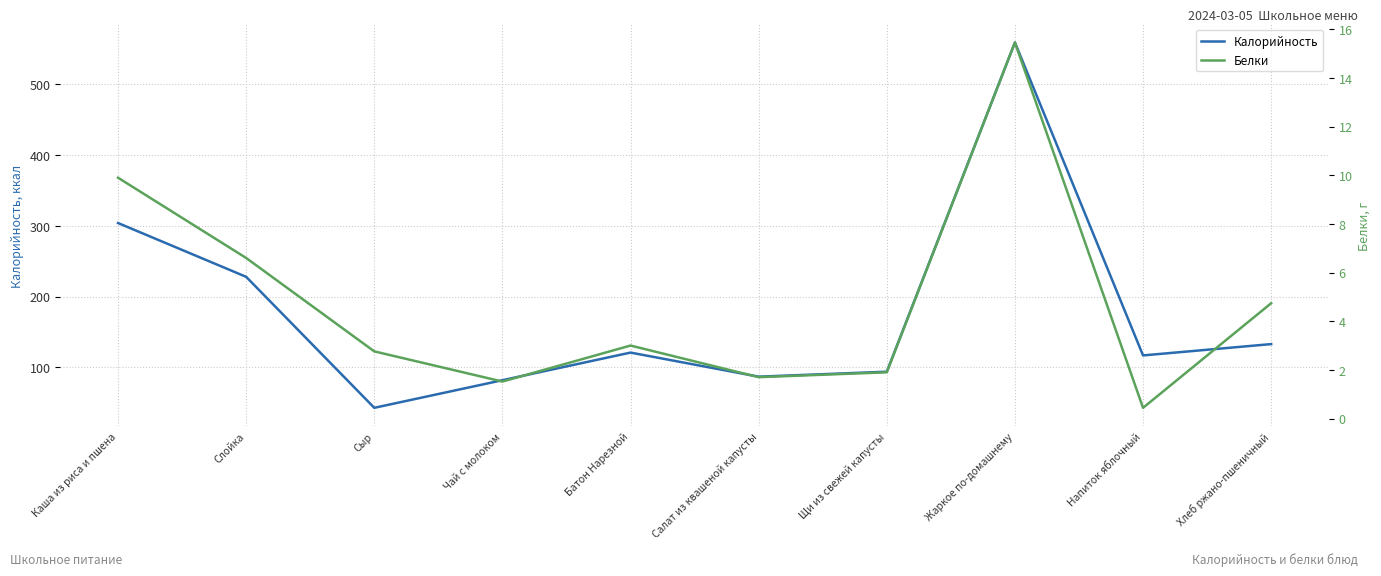

Between Каша из риса и пшена and Хлеб ржано-пшеничный, which series saw the biggest shift?

Калорийность